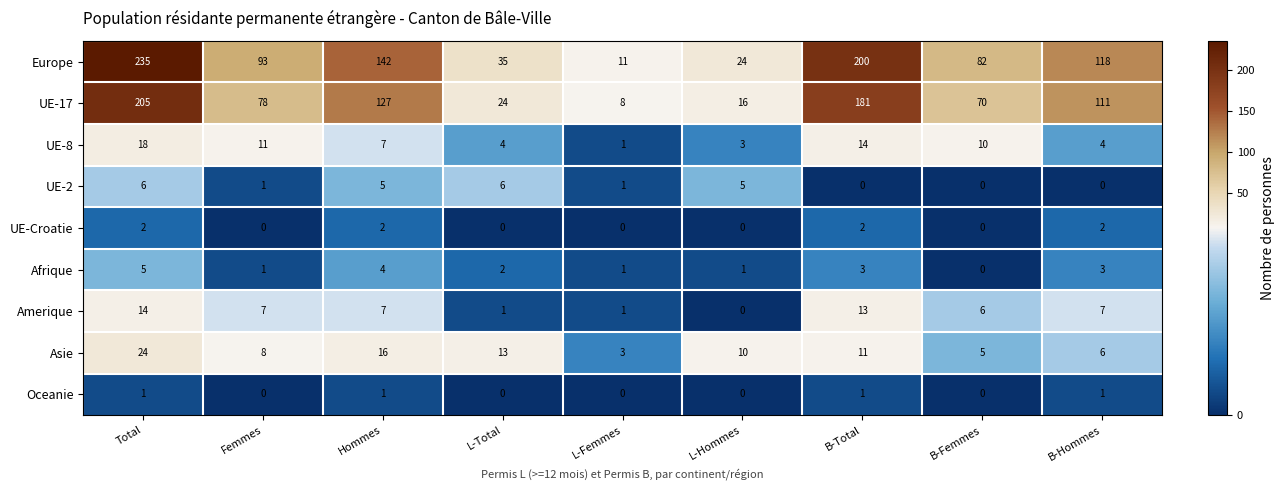

What is the spread (max minus min) of values at L-Hommes?

24